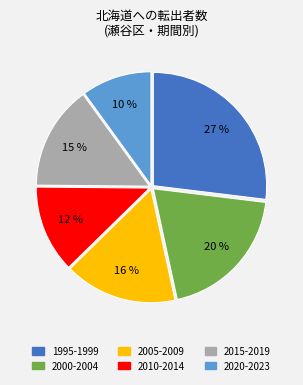

Rank the categories by value from highest to lowest.

1995-1999, 2000-2004, 2005-2009, 2015-2019, 2010-2014, 2020-2023